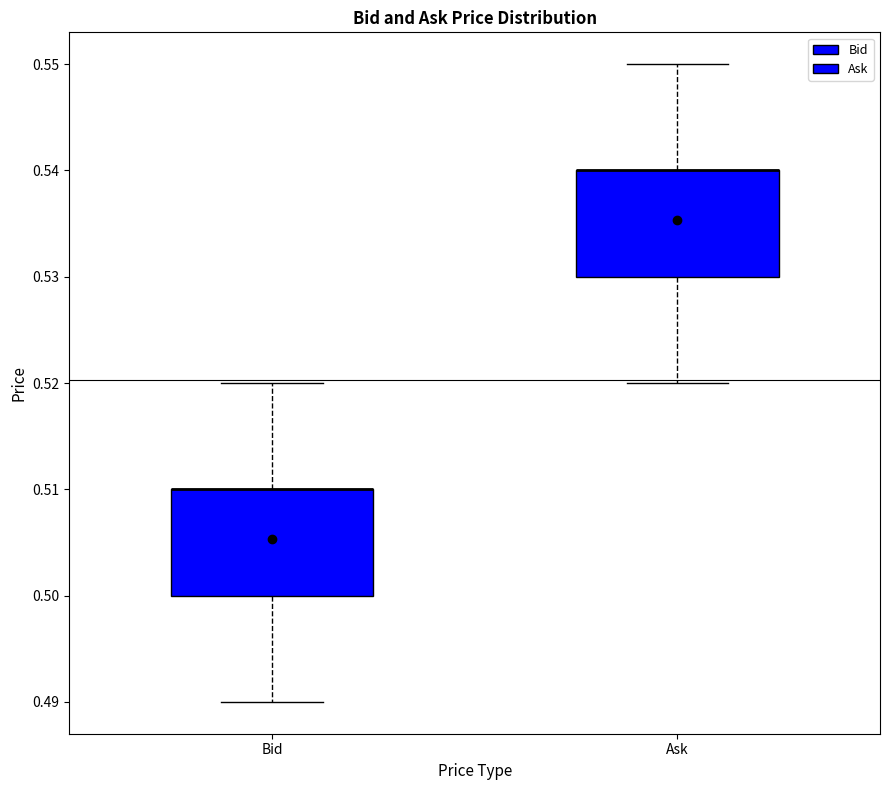

Where does the upper whisker of the box for Bid end on the y-axis? The values are not printed on the chart, so give them approximately, as read against the axis.

0.52